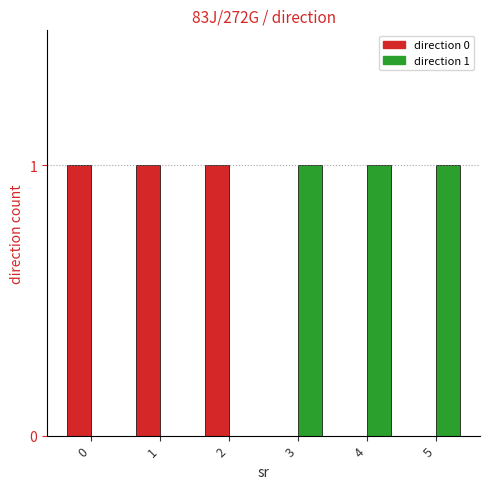

Is it true that direction 0 equals 0 at 3?

True